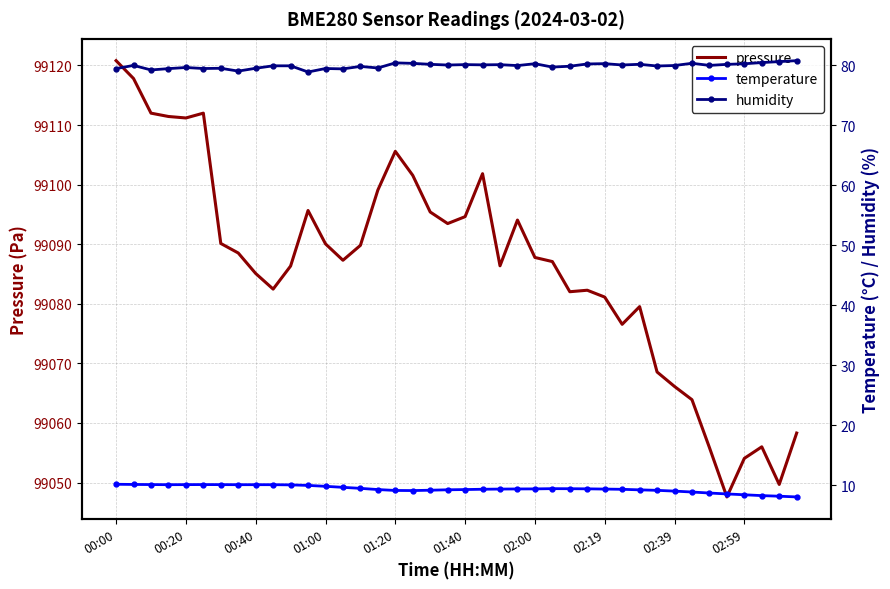

What is the maximum value for pressure?

99120.8